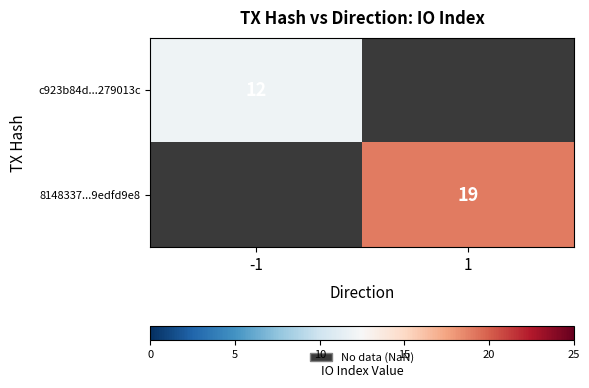

What is the smallest value displayed?

12.0